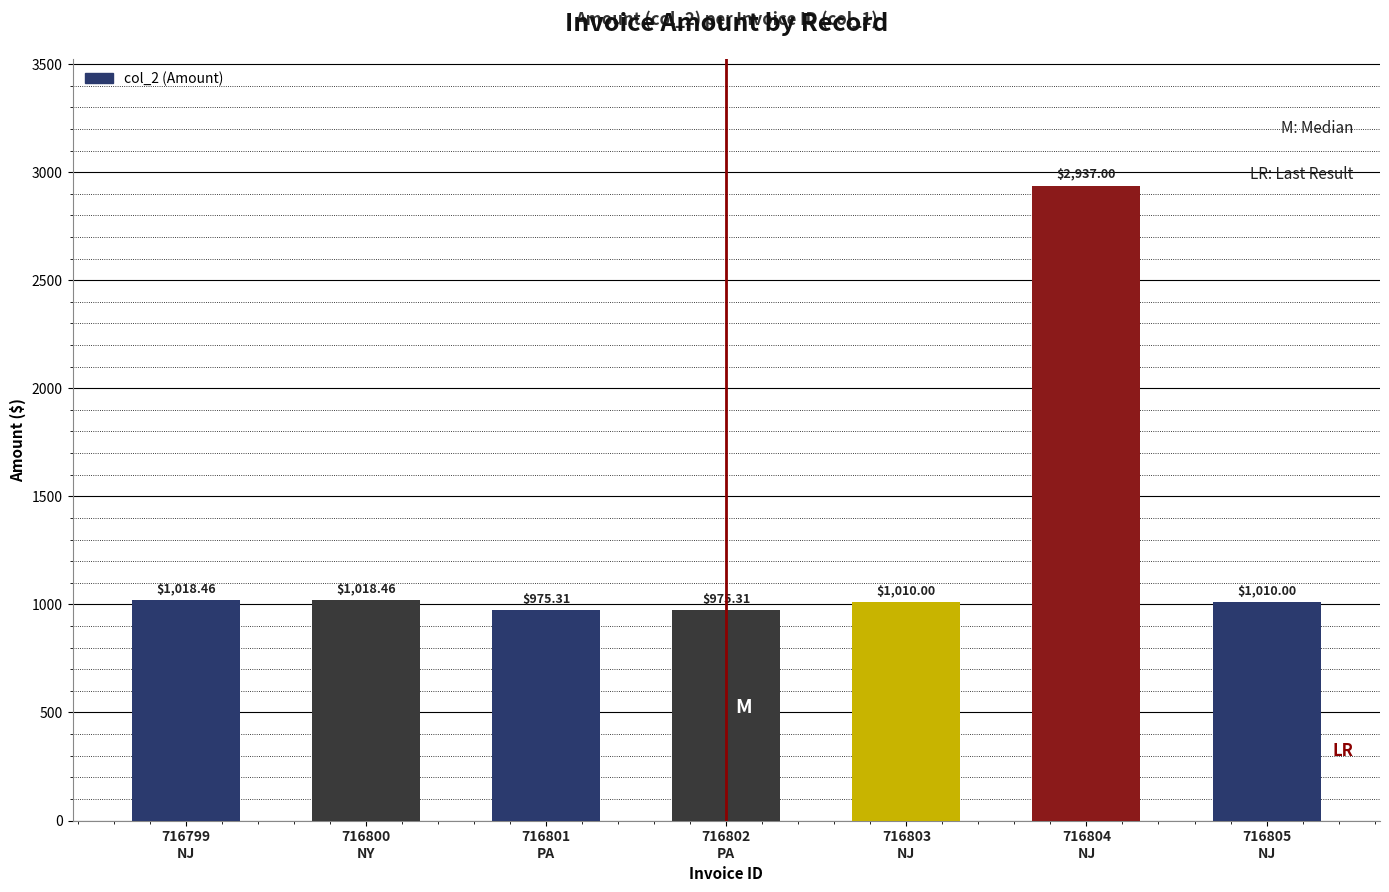

What is the sum of the values at 716805
NJ and 716800
NY?

2028.5